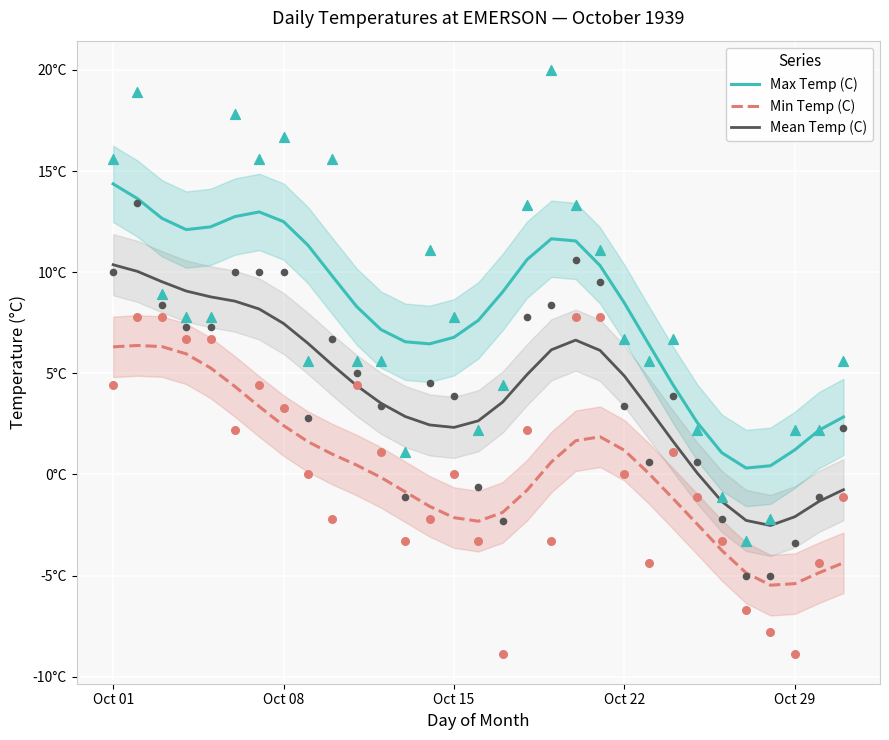

At which category is the sum across all series the highest?

Oct 01